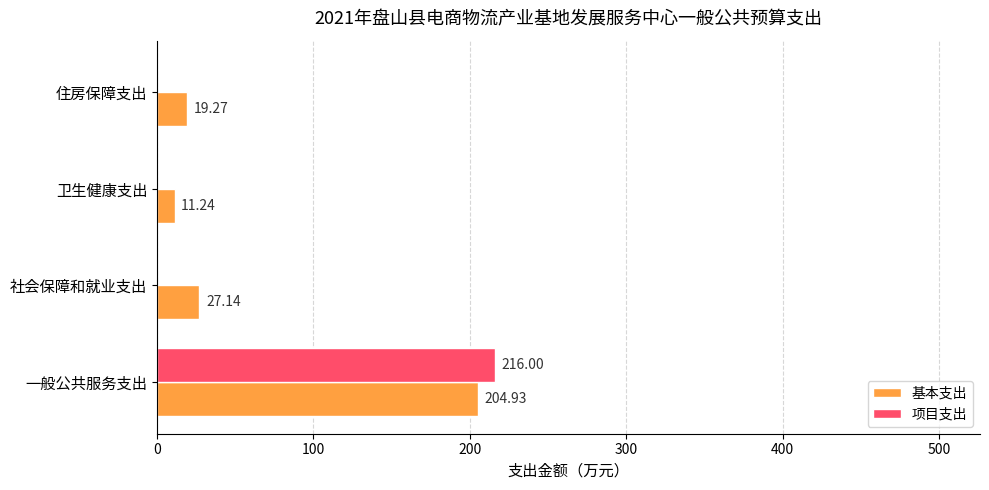

What are all the series names shown in the legend?

基本支出, 项目支出